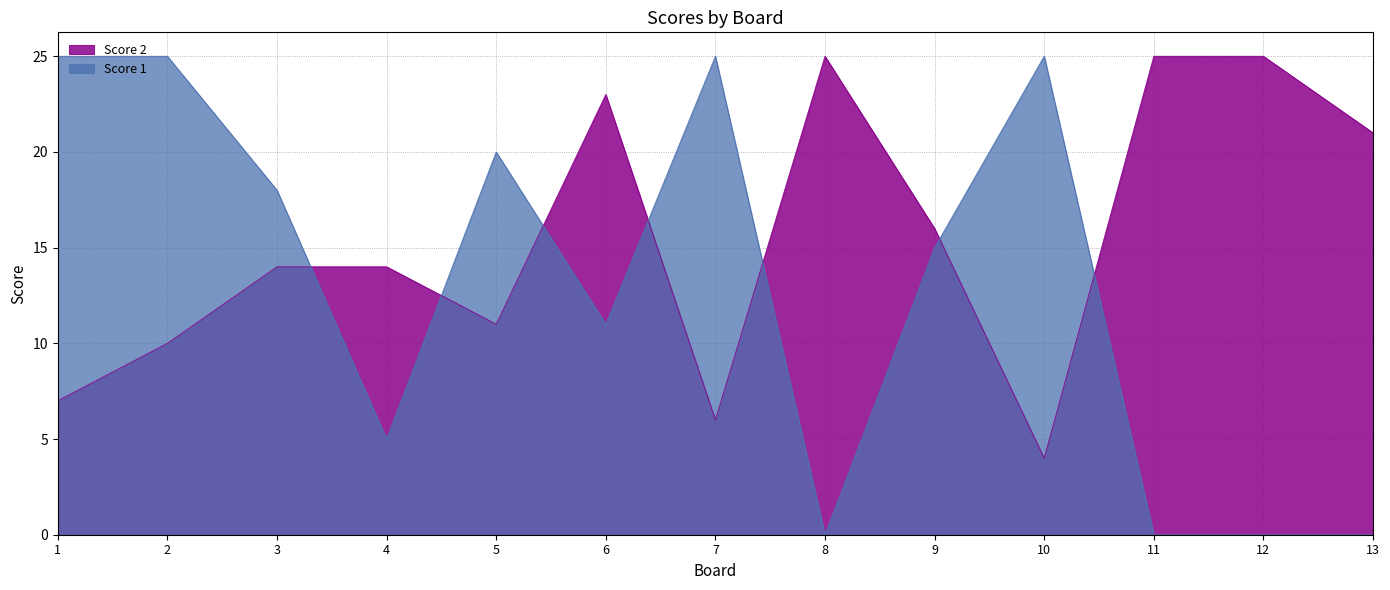

The value of Score 2 at 10 is 6. True or false?

False